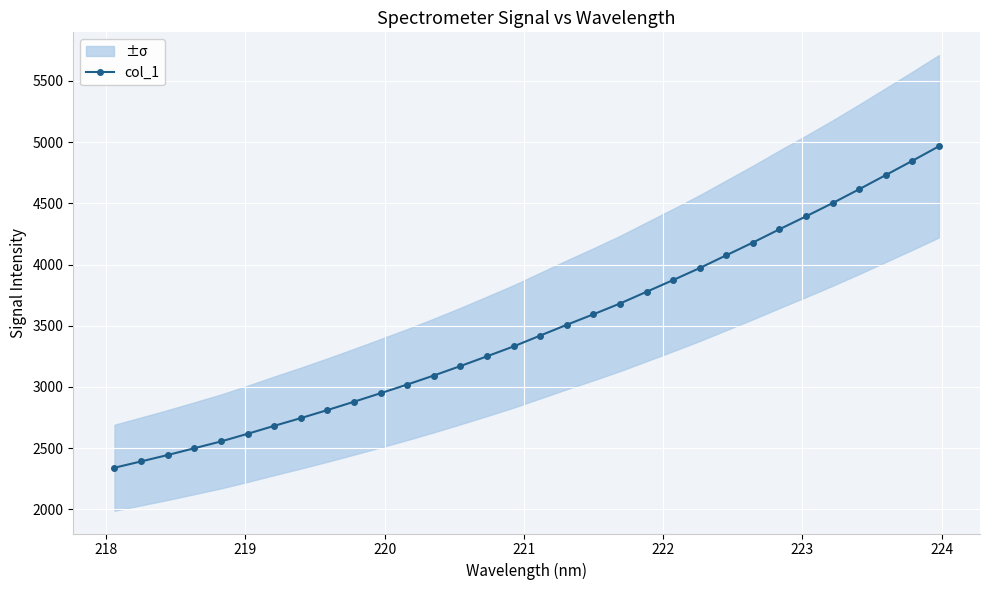

What is the maximum value for col_1?

4965.0